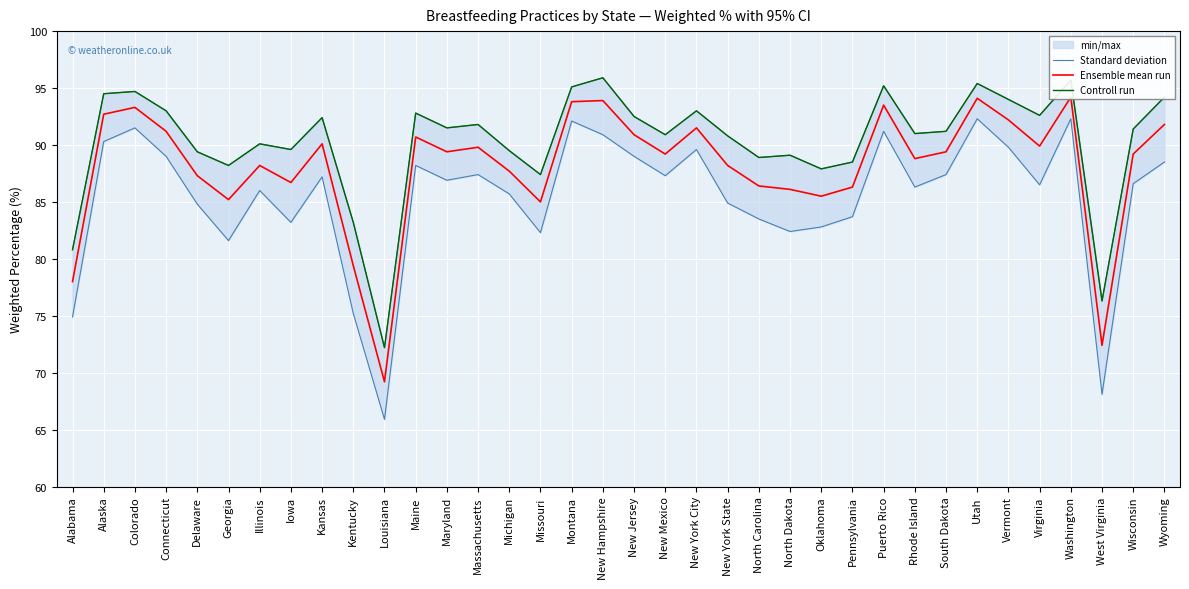

At which label does Standard deviation first exceed 91?

Alaska